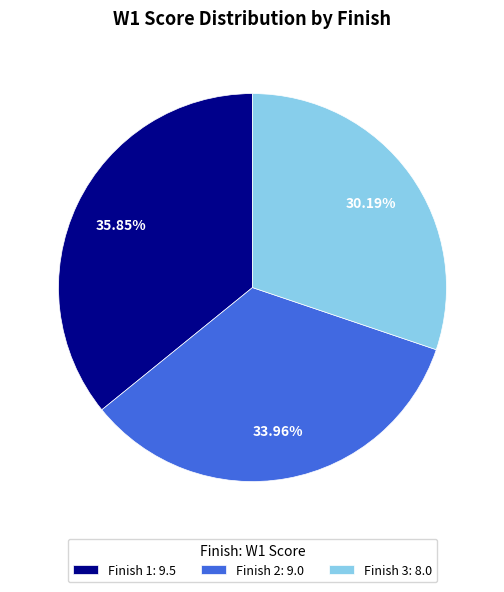

Is Finish 1: 9.5 the majority of the pie?

No